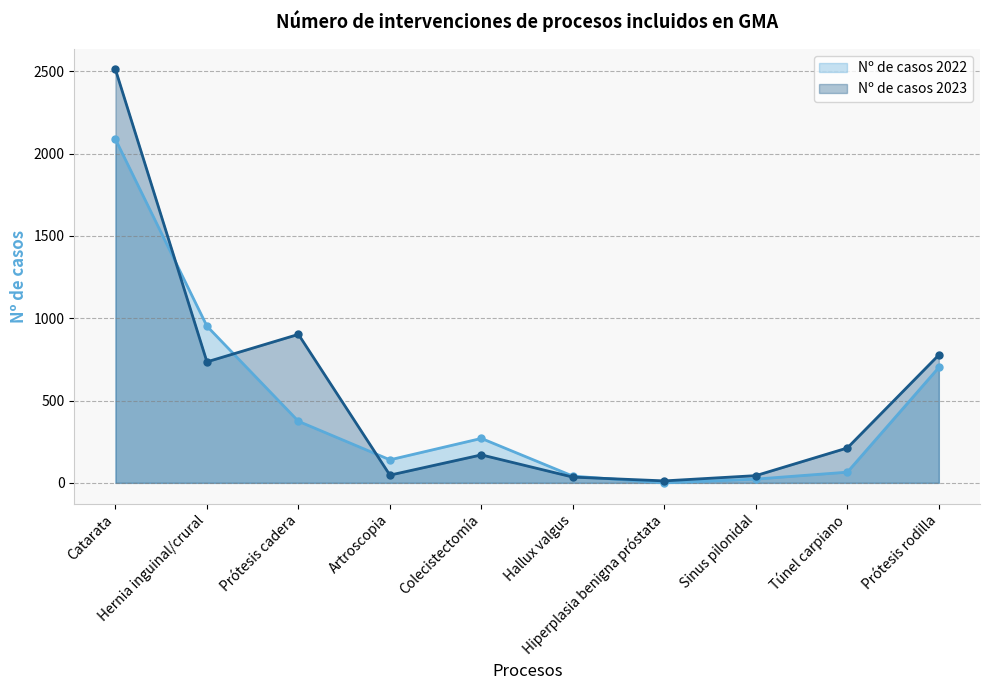

Which series changed the most between Prótesis cadera and Hiperplasia benigna próstata?

Nº de casos 2023